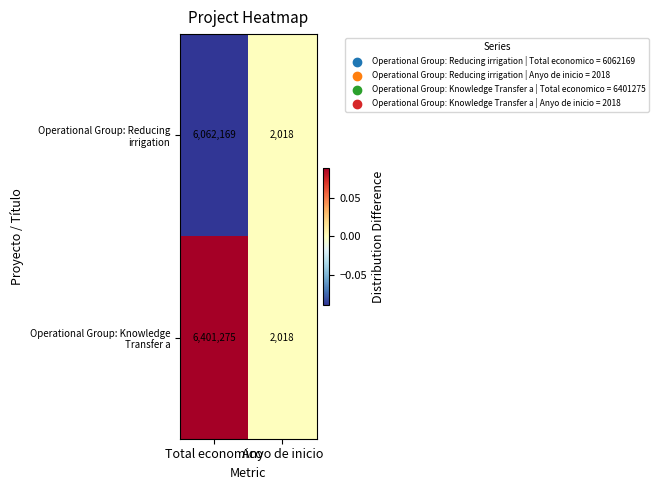

What is the spread (max minus min) of values at Total economico?

339106